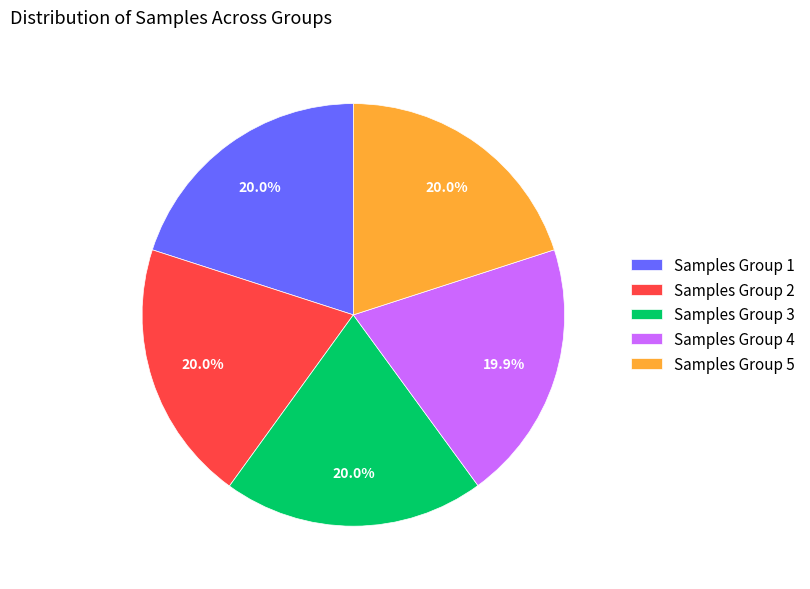

How many slices are in this pie chart?

5